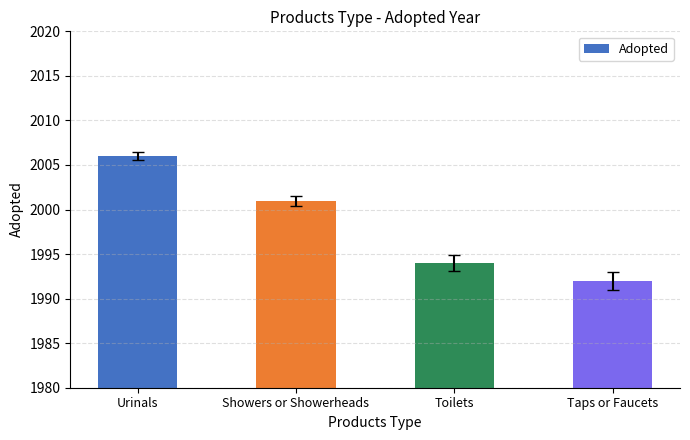

Rank the categories by value from highest to lowest.

Urinals, Showers or Showerheads, Toilets, Taps or Faucets